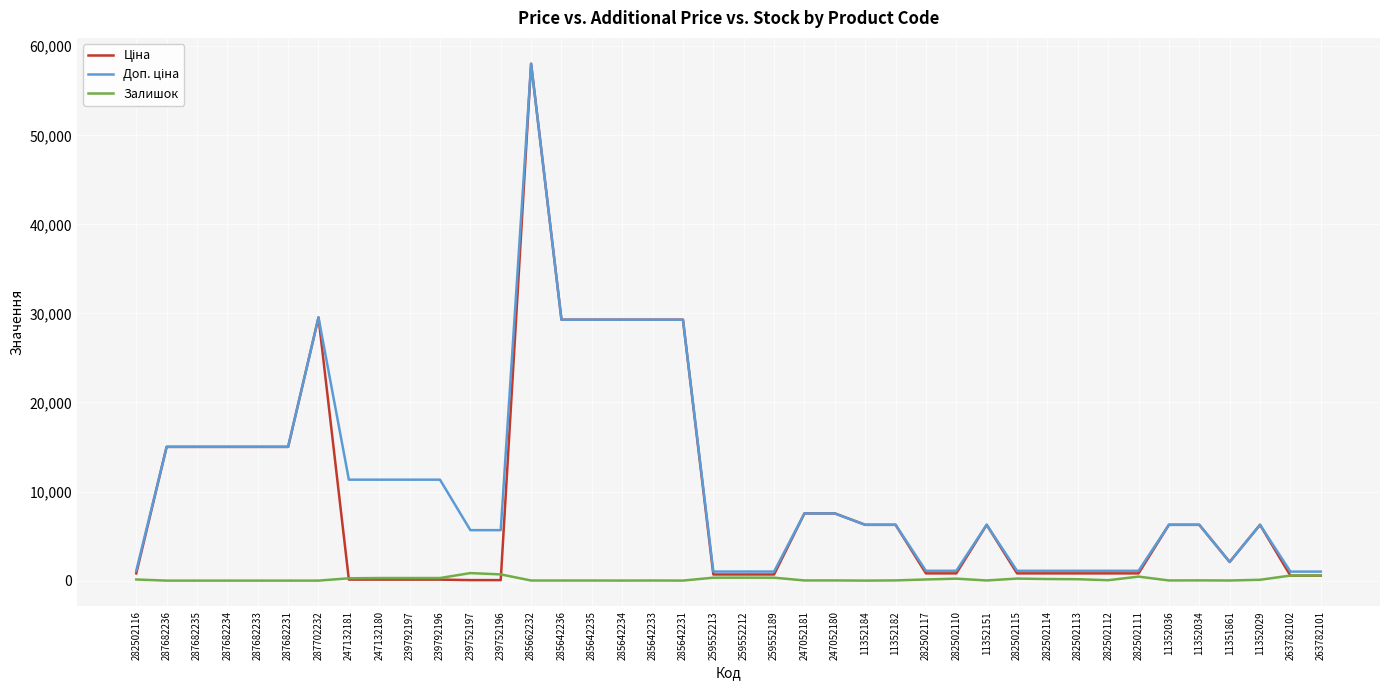

Does the chart have visible grid lines?

Yes